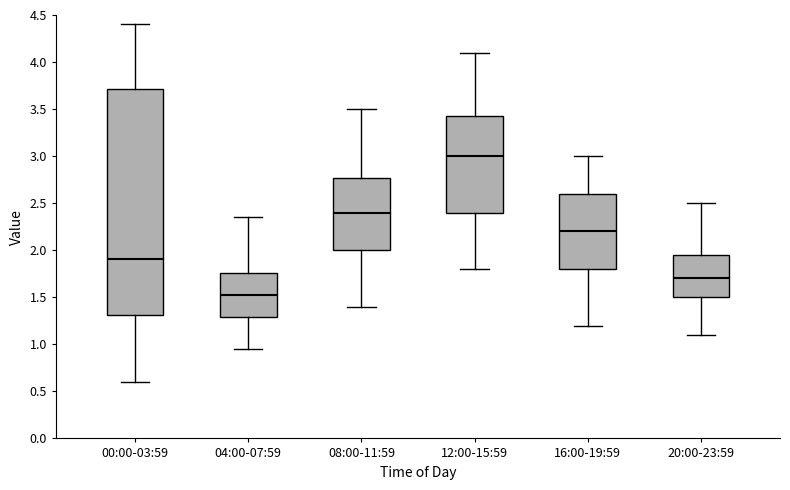

Which box has the lowest median line?

04:00-07:59